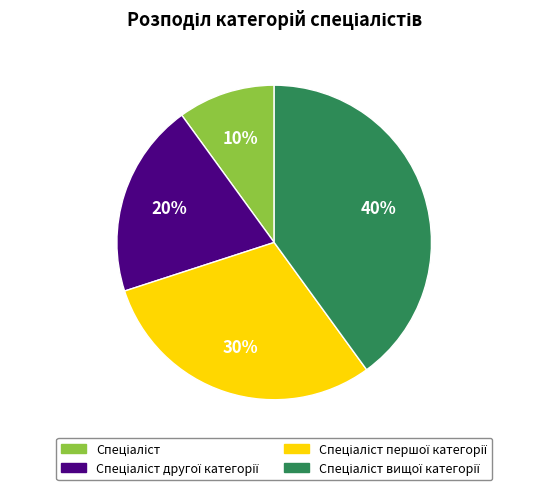

To the nearest percent, what is the average slice percentage?

25%